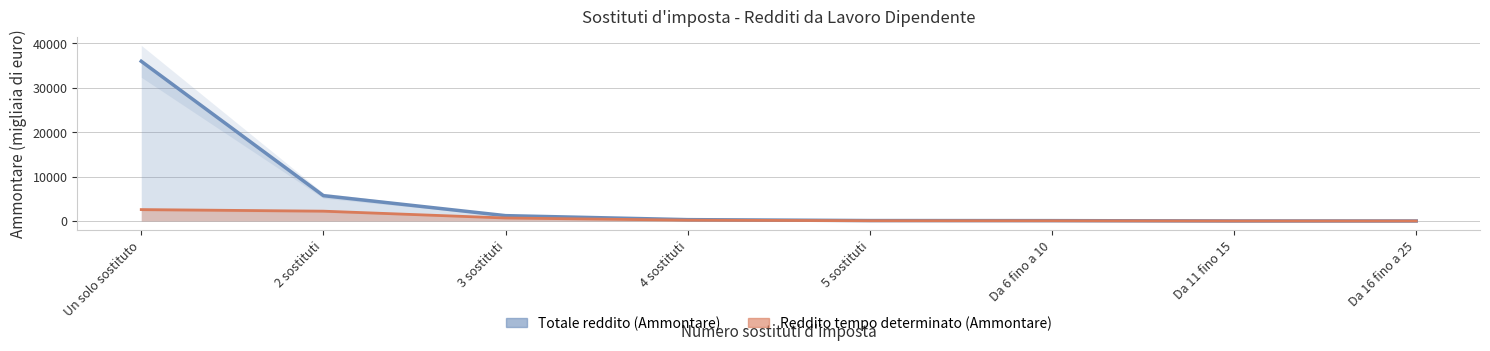

Reading left to right, extract all data points from this chart.

Reddito tempo determinato (Ammontare): Un solo sostituto=2572.4	2 sostituti=2216.3	3 sostituti=677.3	4 sostituti=191.1	5 sostituti=61.1	Da 6 fino a 10=51.7	Da 11 fino 15=6.4	Da 16 fino a 25=1.9
Totale reddito (Ammontare): Un solo sostituto=35977.8	2 sostituti=5711.1	3 sostituti=1207.5	4 sostituti=307.7	5 sostituti=99.4	Da 6 fino a 10=82.7	Da 11 fino 15=9.3	Da 16 fino a 25=2.5